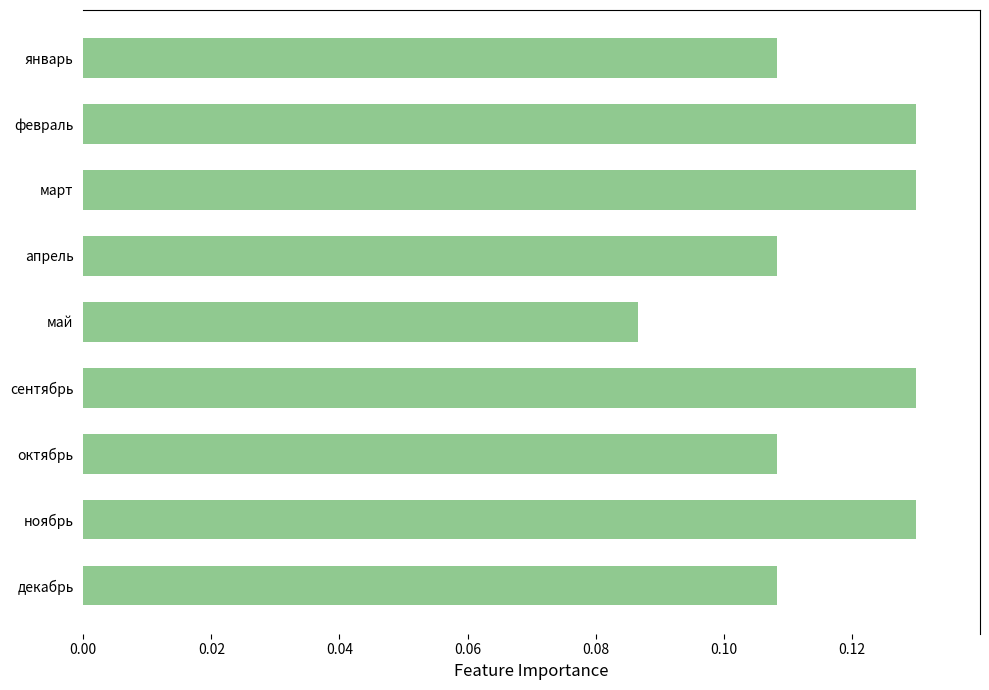

What is the label of the 8th bar from the top?

ноябрь